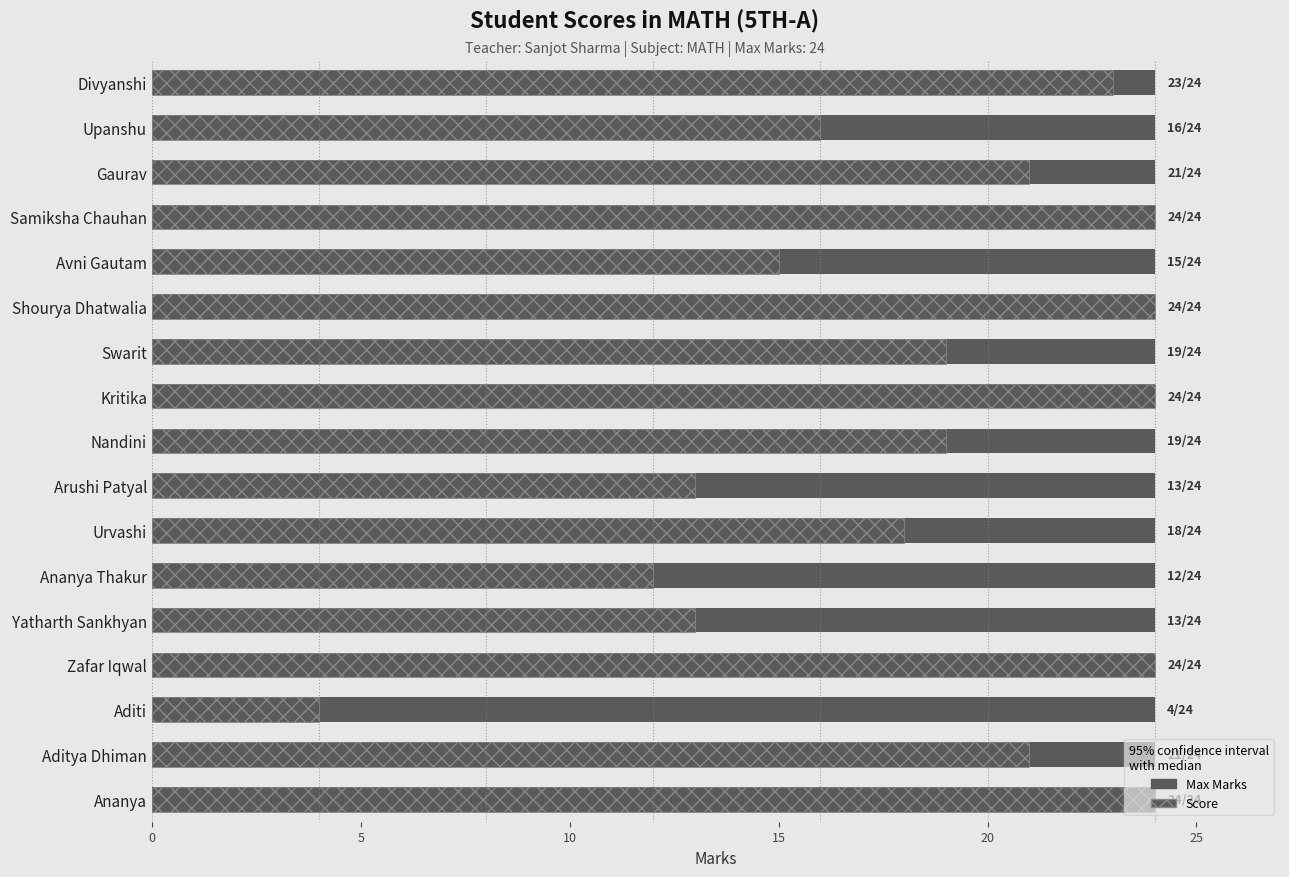

Which series has the widest spread of values?

Score